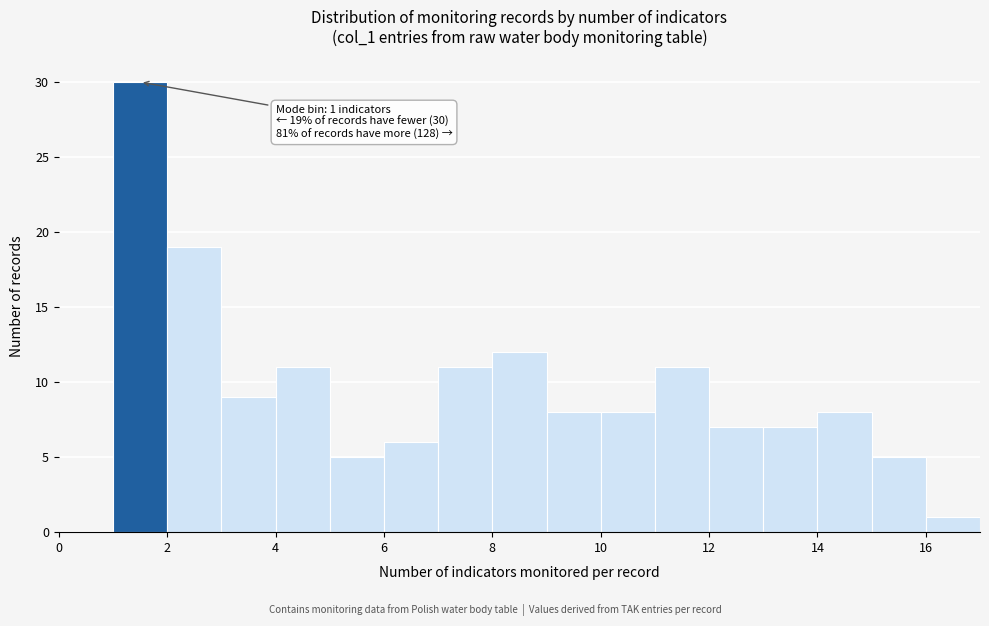

Over which range of the x-axis is the bar tallest?

1 to 2